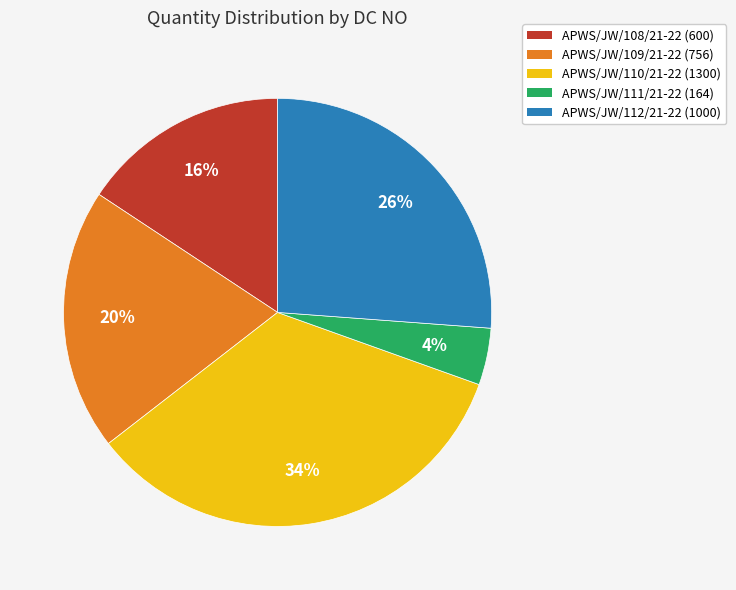

Is it true that APWS/JW/108/21-22 is 27% of the pie?

False